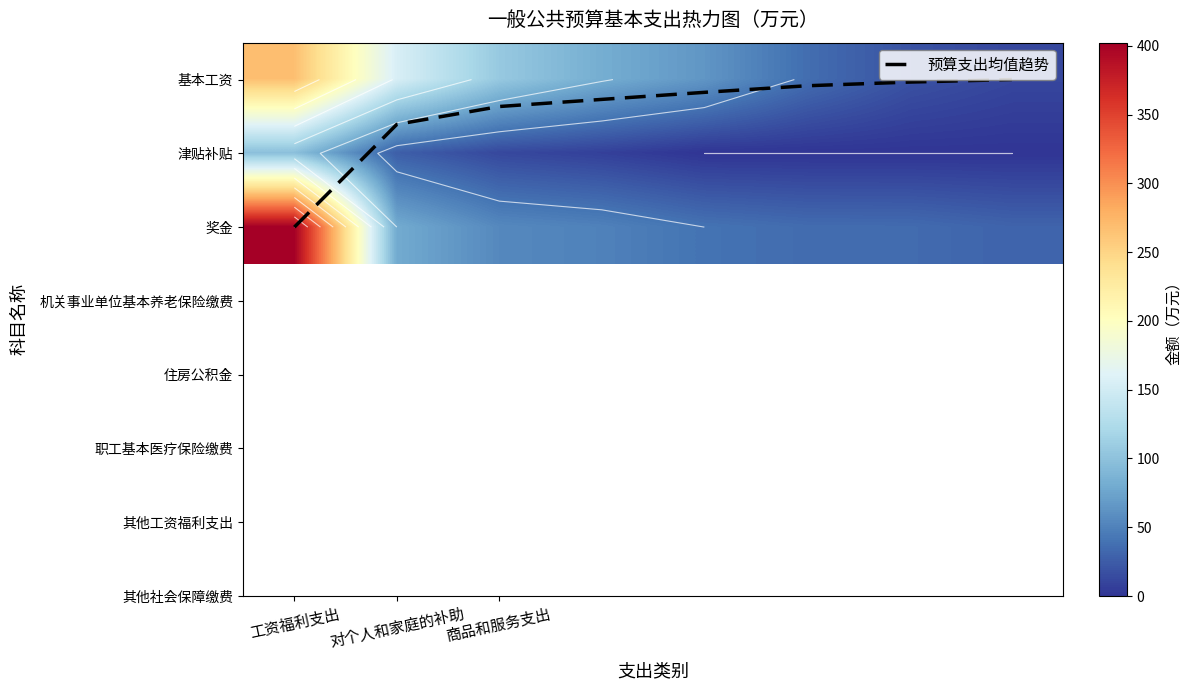

Rank the series at 商品和服务支出 from highest to lowest value.

基本工资, 奖金, 津贴补贴, 预算支出均值趋势